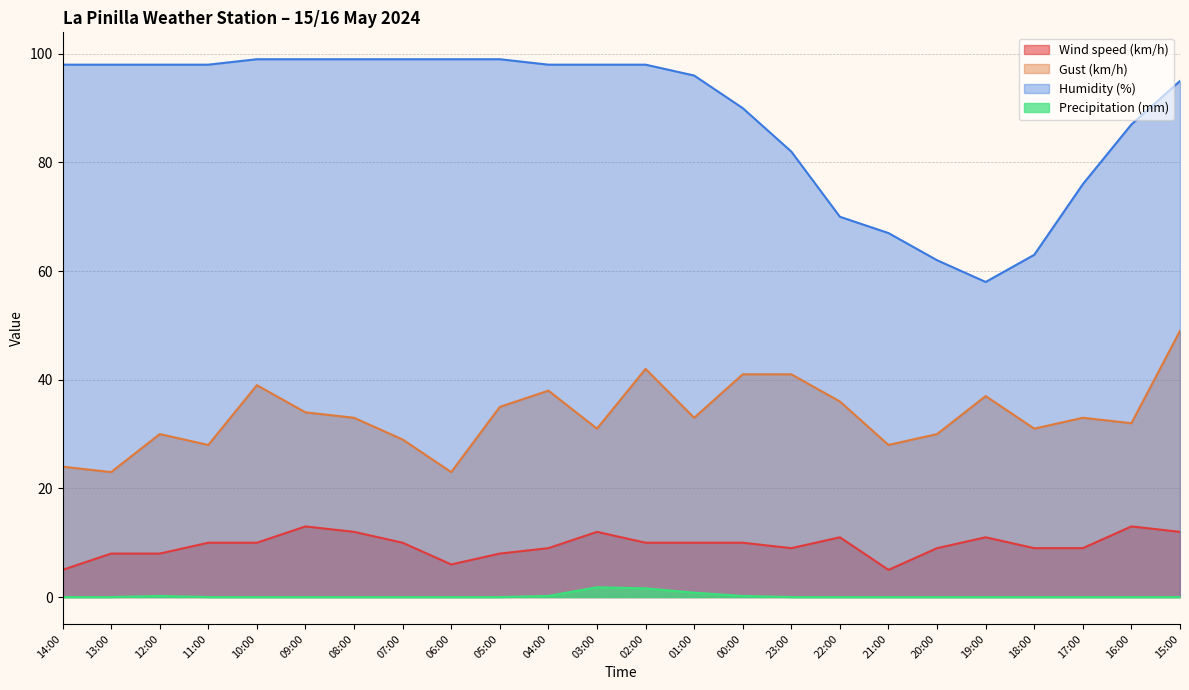

What is the average value of the Gust (km/h) series?

33.3